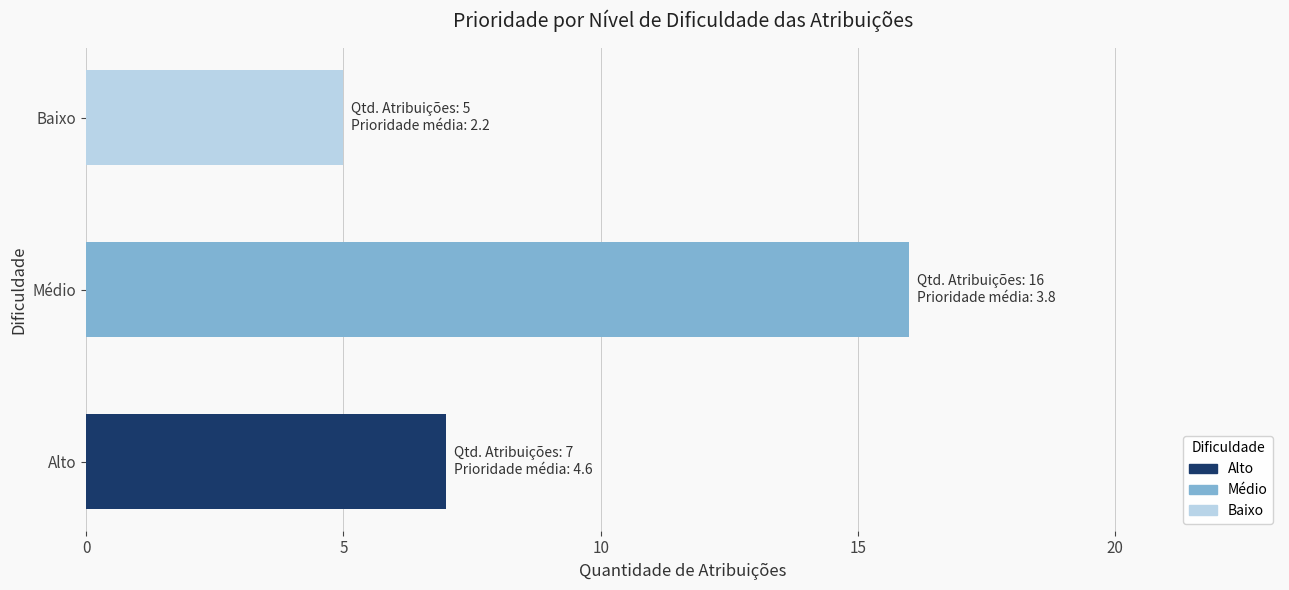

Are the bars grouped side by side (vs. stacked)?

No